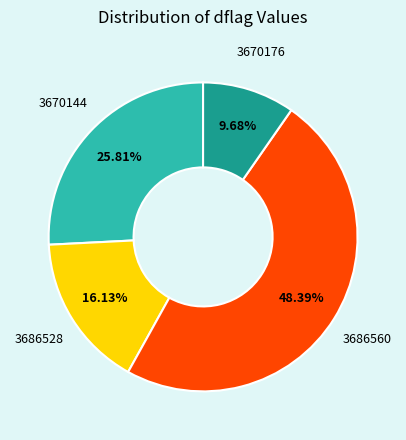

The 3686560 slice represents 48% of the pie. True or false?

True